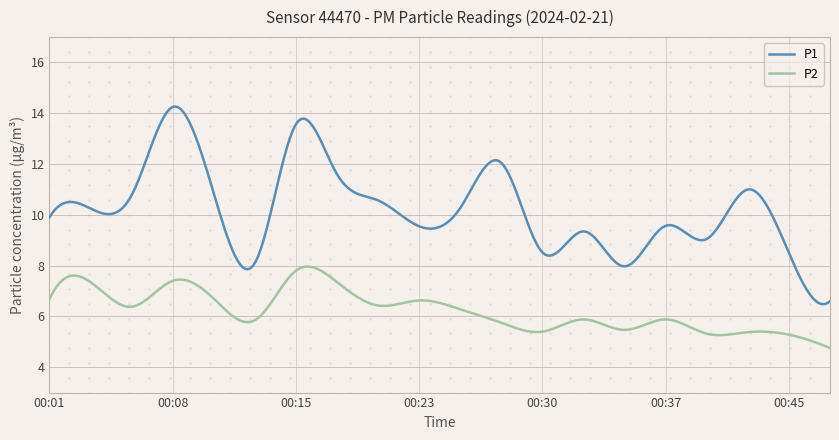

True or false: P1 and P2 cross at least once.

False